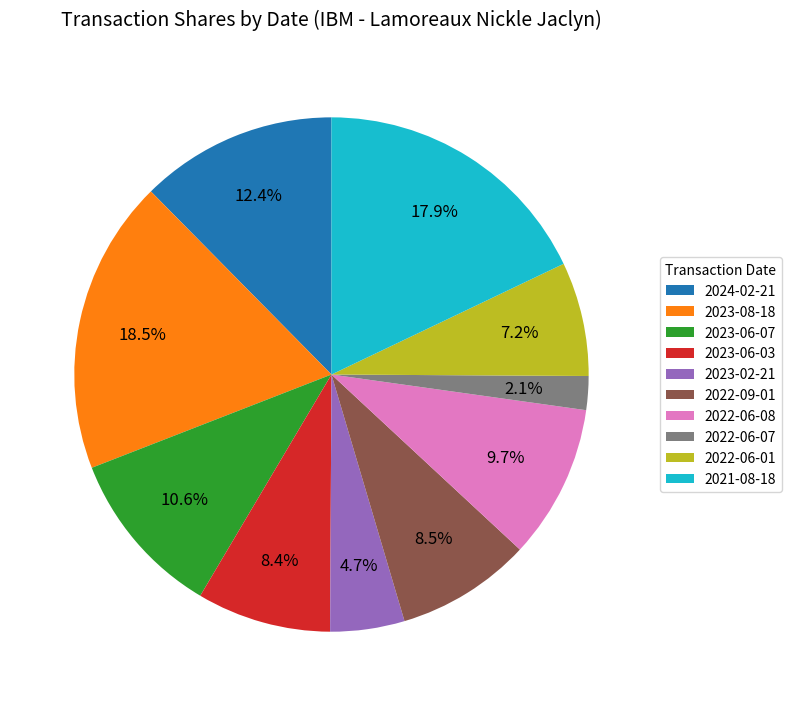

What is the ratio of the value at 2023-06-03 to the value at 2022-06-01?

1.2